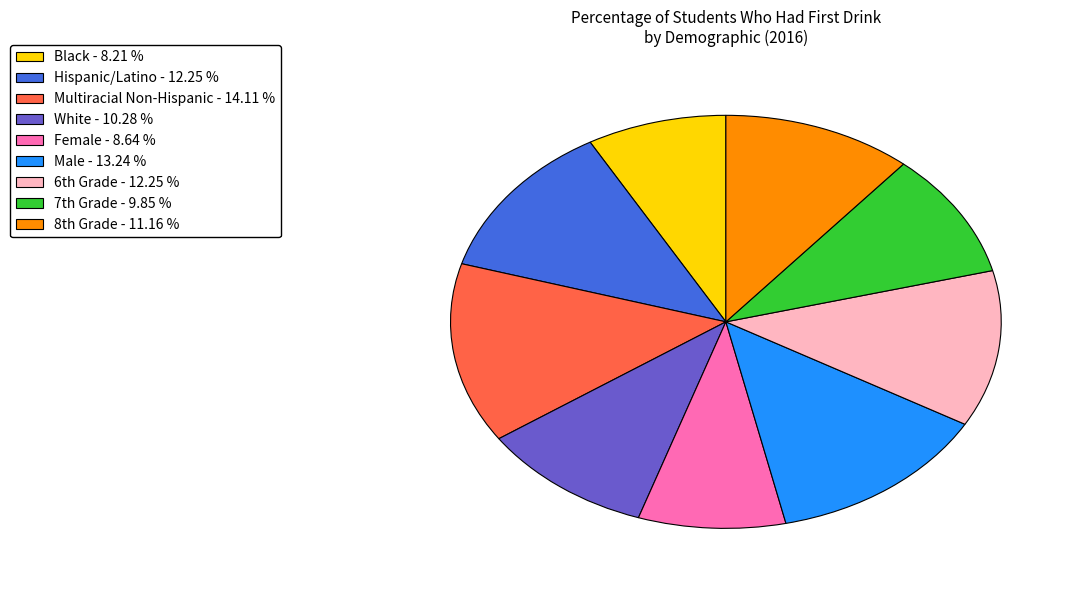

How many segments does this pie chart have?

9